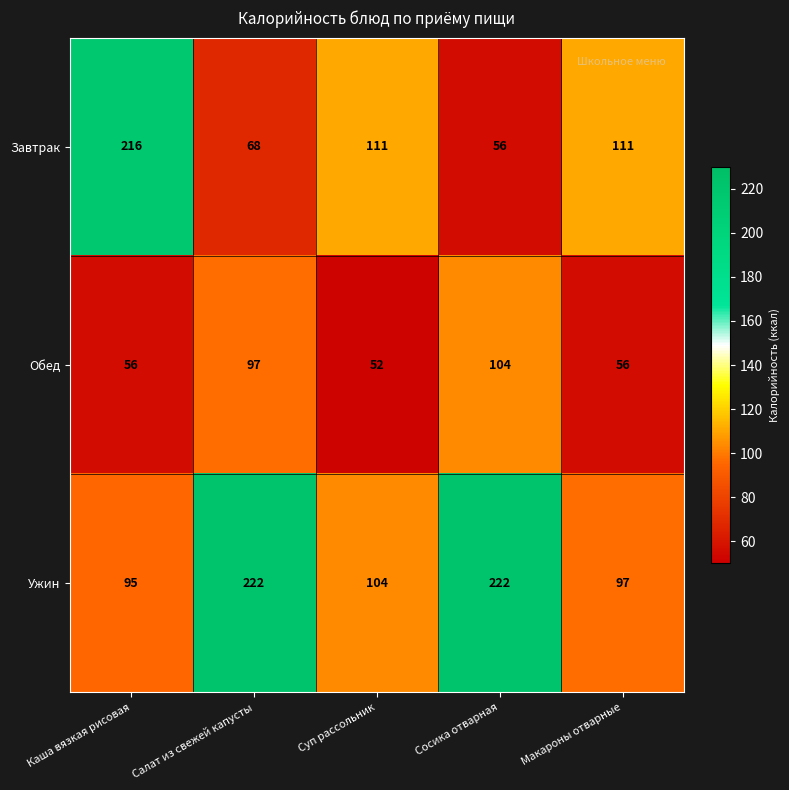

What is the difference between the maximum and minimum values in the Обед series?

52